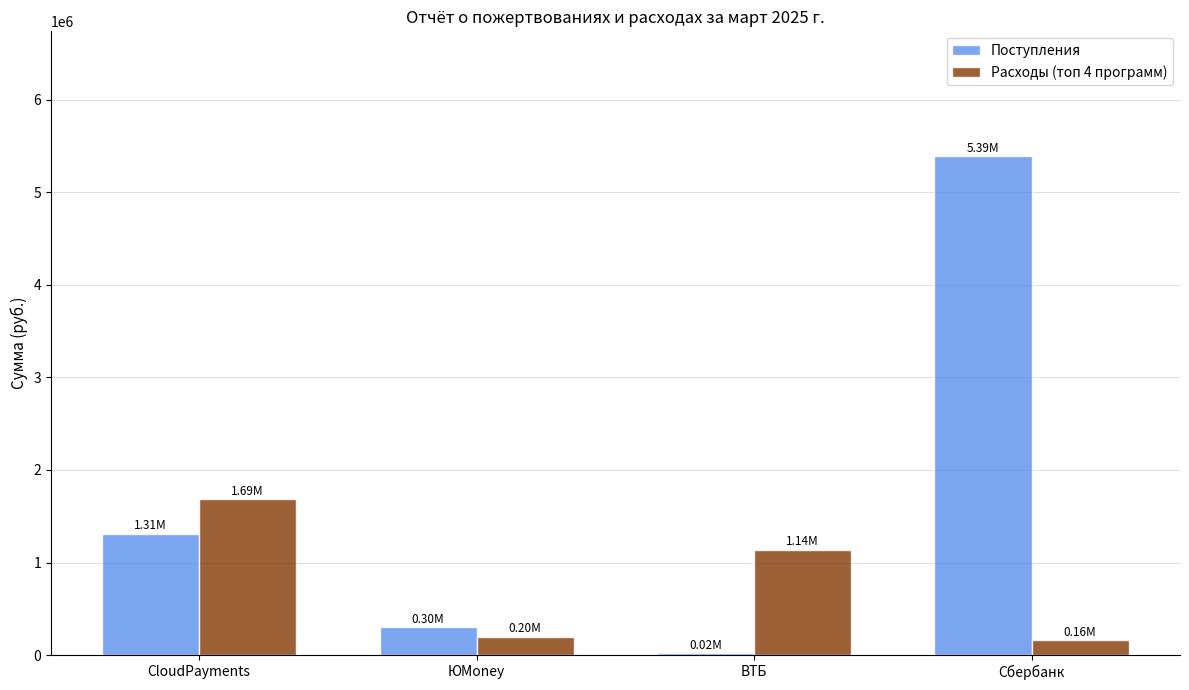

At which category is the sum across all series the highest?

Сбербанк